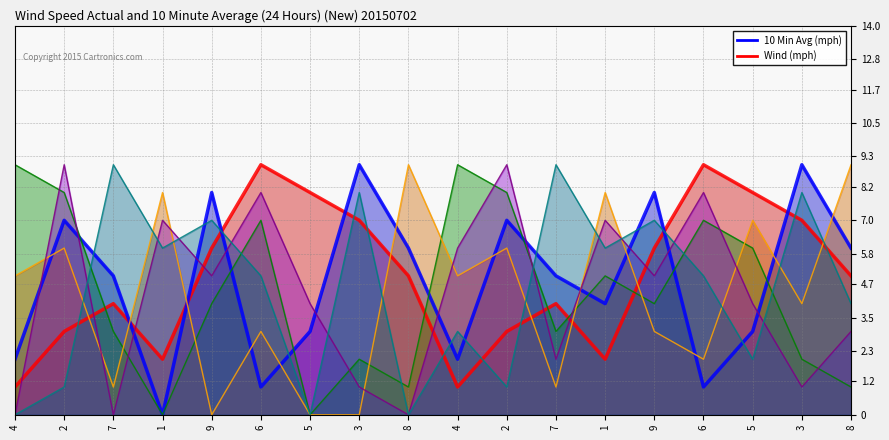

How many data points does each series have?

18